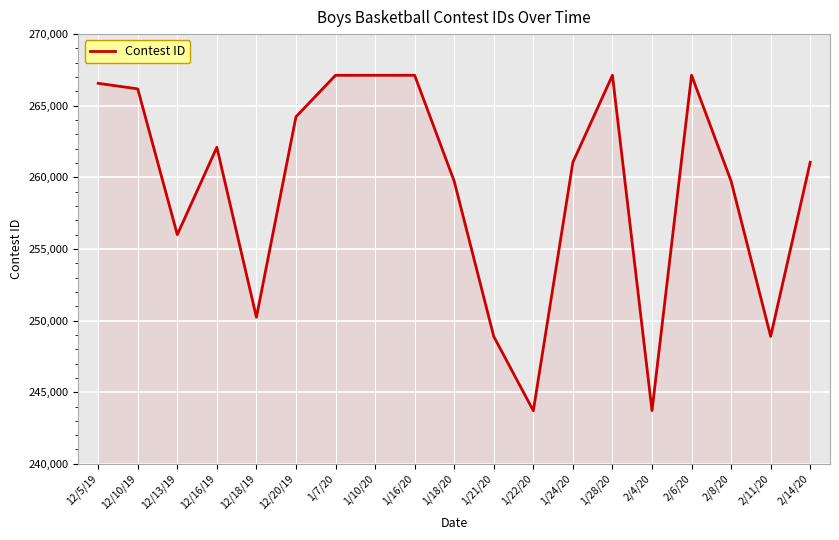

What is the difference between the values at 12/18/19 and 1/28/20?

16896